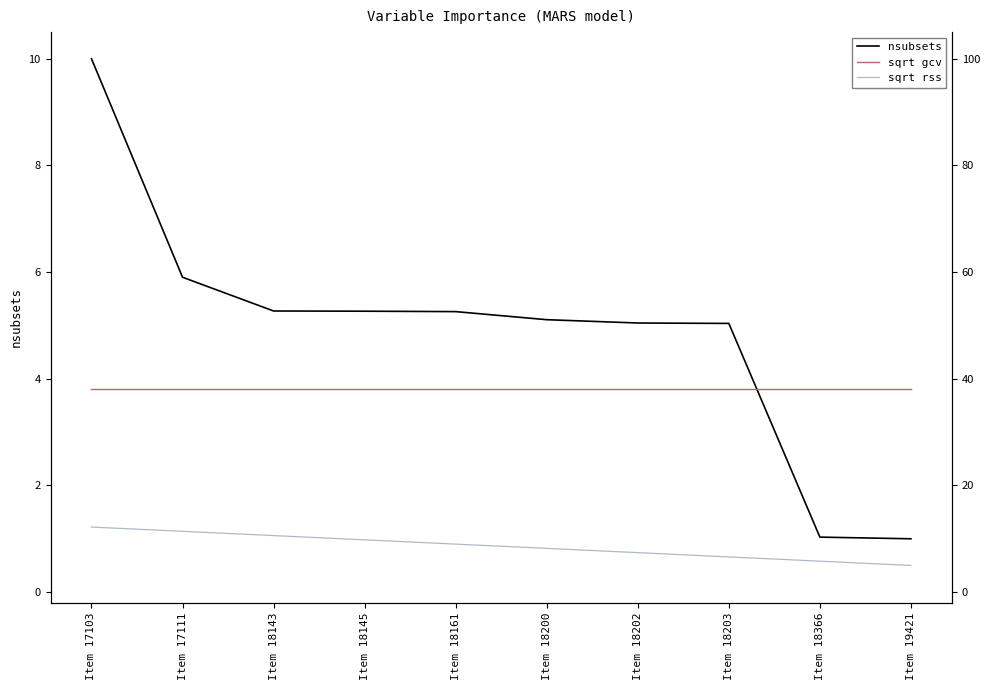

Is it true that nsubsets equals 7.0 at Item 18203?

False